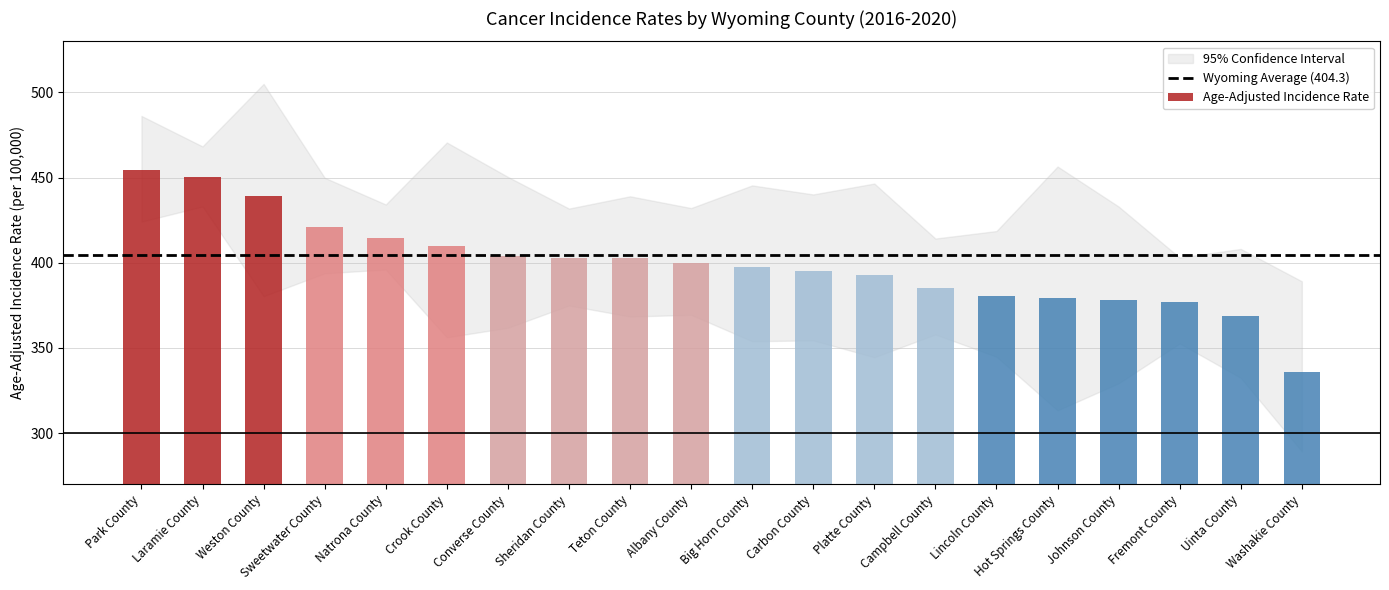

Between Natrona County and Washakie County, which is larger?

Natrona County